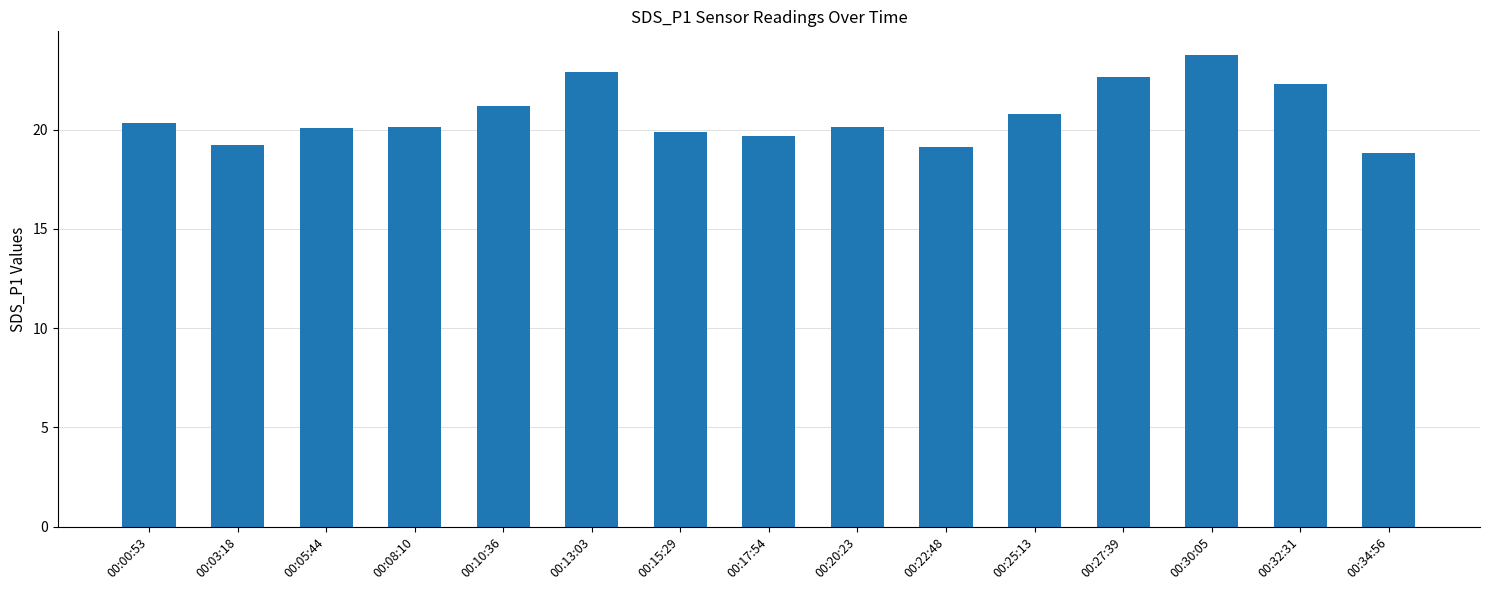

What is the difference between the second highest and second lowest values?

3.8